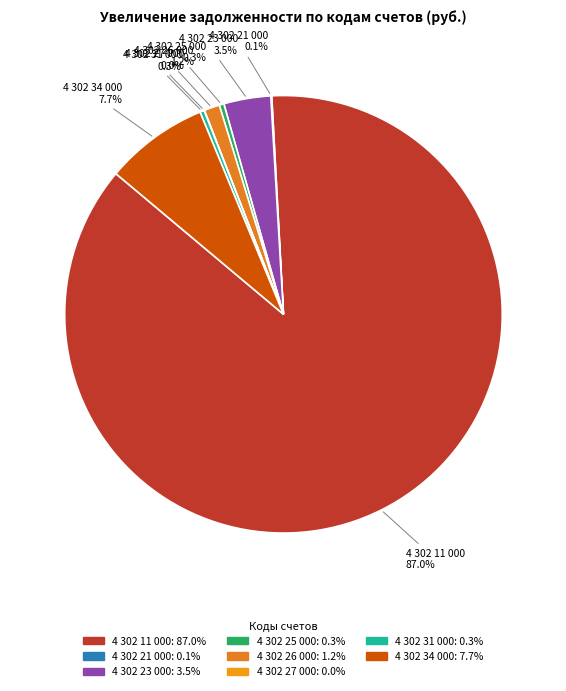

Which category has the biggest portion of the pie?

4 302 11 000